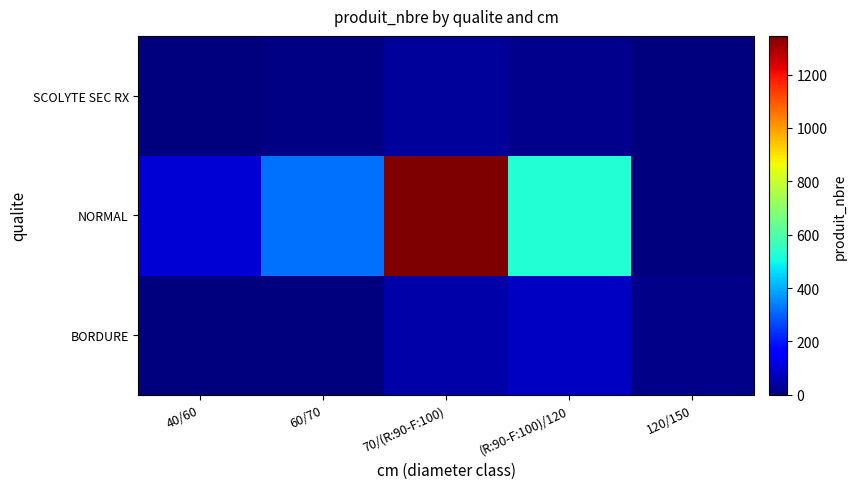

Reading left to right, list all the values displayed in this chart.

BORDURE: 40/60=2	60/70=5	70/(R:90-F:100)=48	(R:90-F:100)/120=83	120/150=11
NORMAL: 40/60=101	60/70=316	70/(R:90-F:100)=1345	(R:90-F:100)/120=530	120/150=4
SCOLYTE SEC RX: 40/60=0	60/70=9	70/(R:90-F:100)=32	(R:90-F:100)/120=18	120/150=1